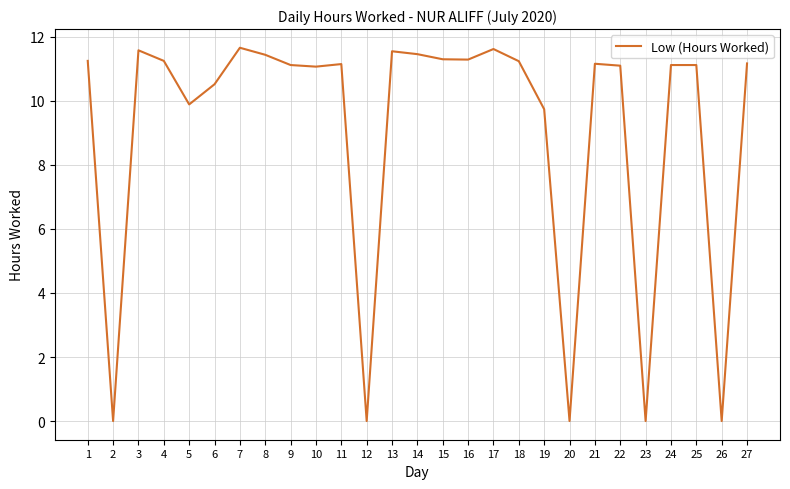

What is the difference between the maximum and second lowest values?

11.7